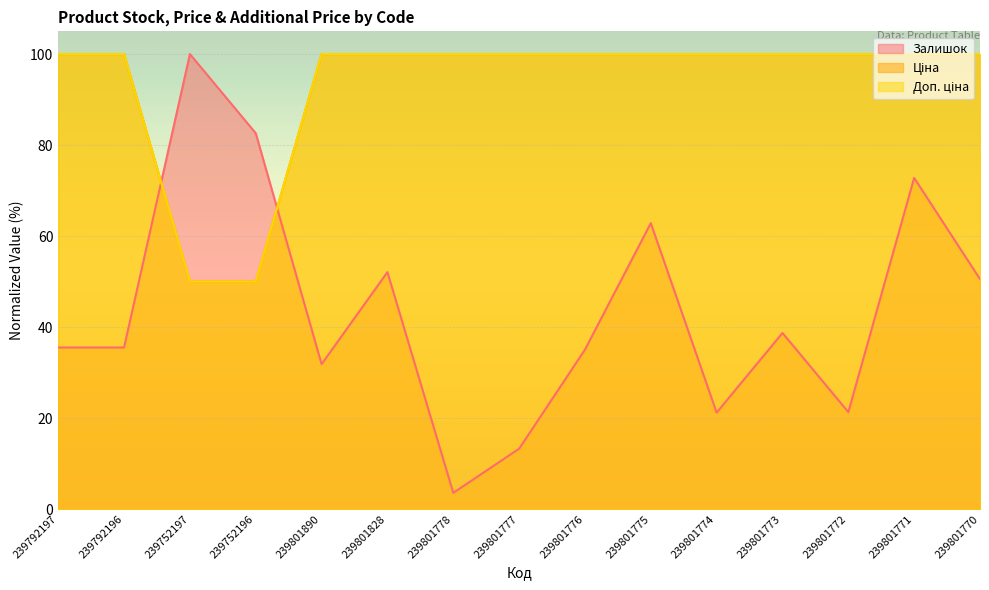

How many intersections are there between Залишок and Доп. ціна?

2